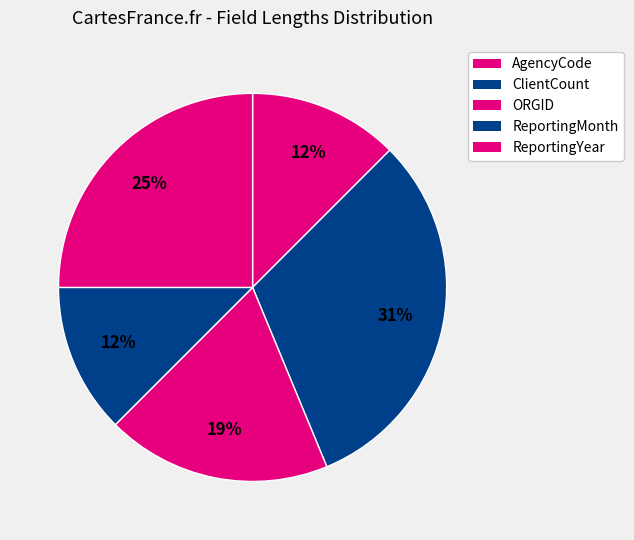

To the nearest percent, what portion does AgencyCode represent?

12%